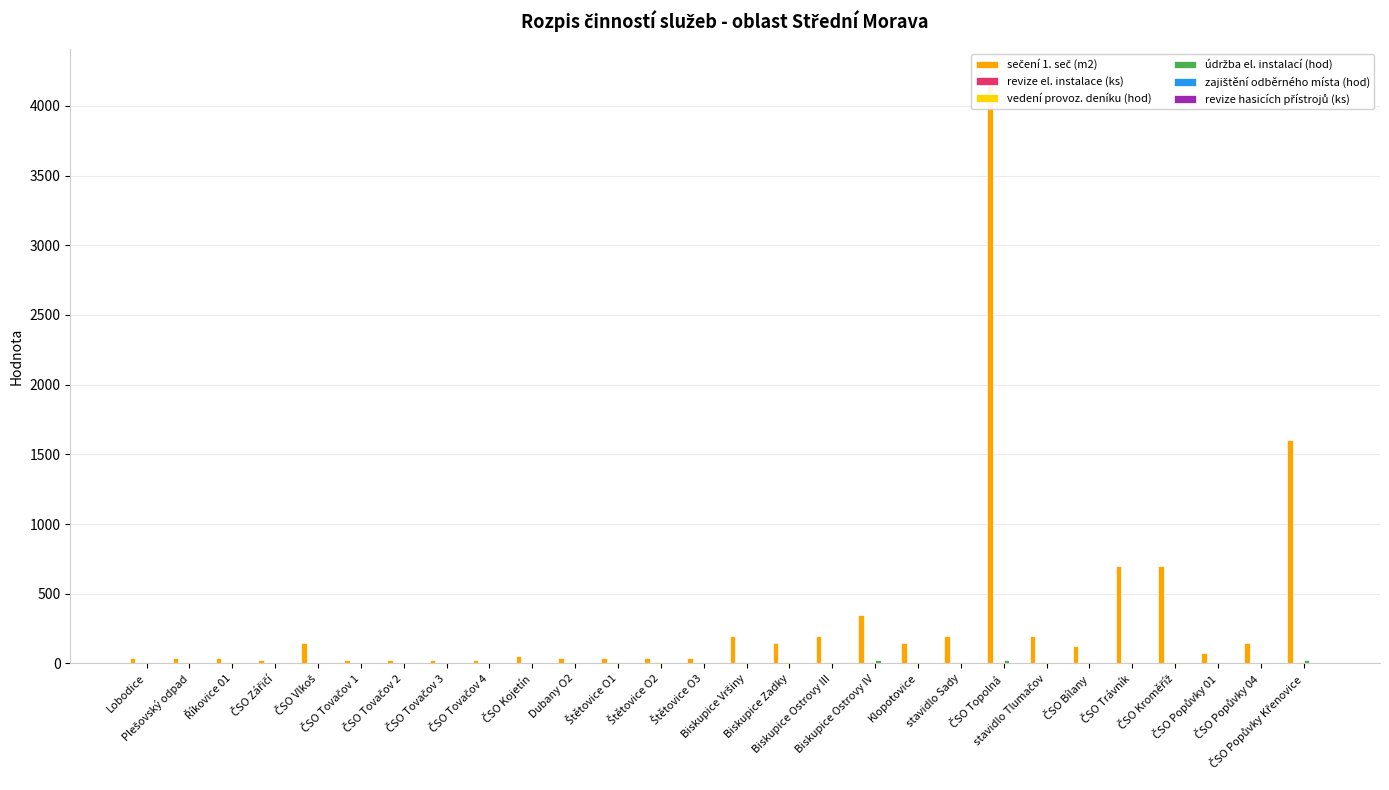

What is the difference between the highest and lowest values at Biskupice Ostrovy IV?

350